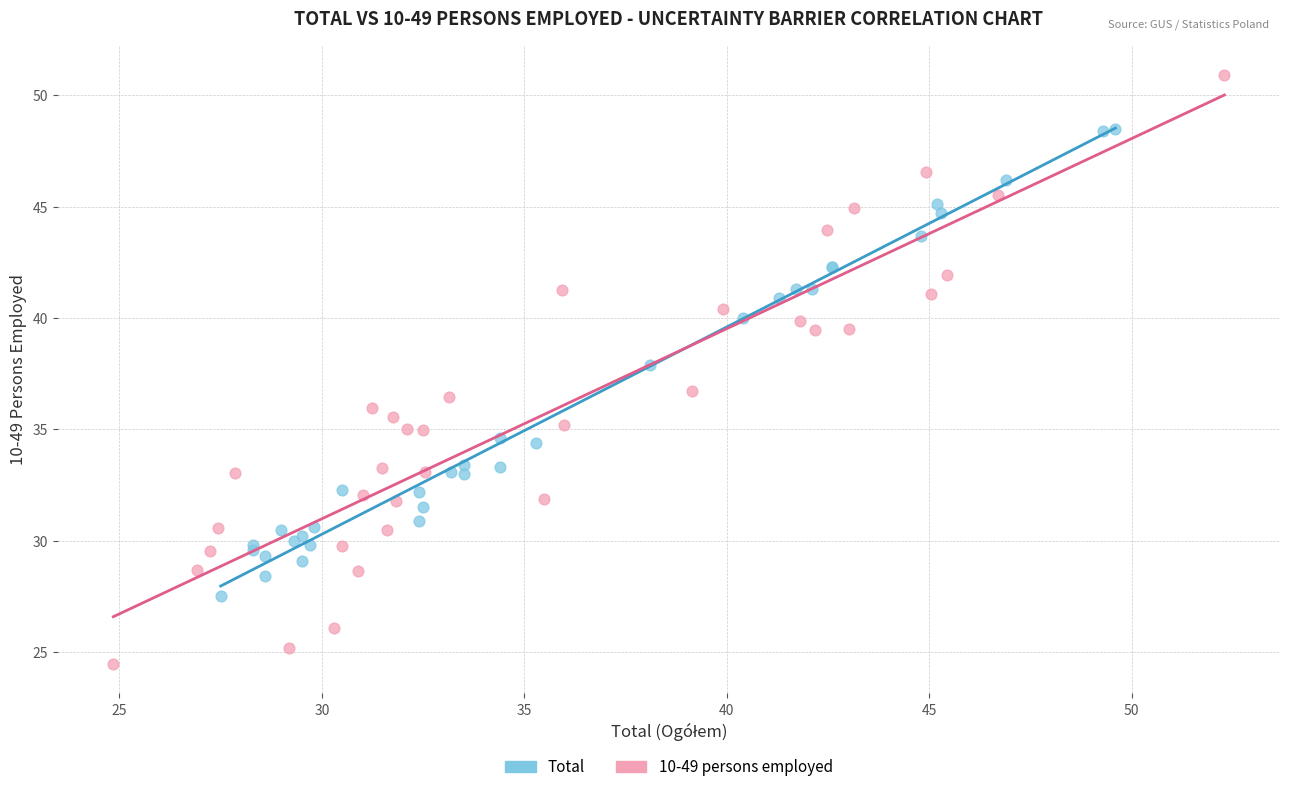

What are all the series names shown in the legend?

Total, 10-49 persons employed